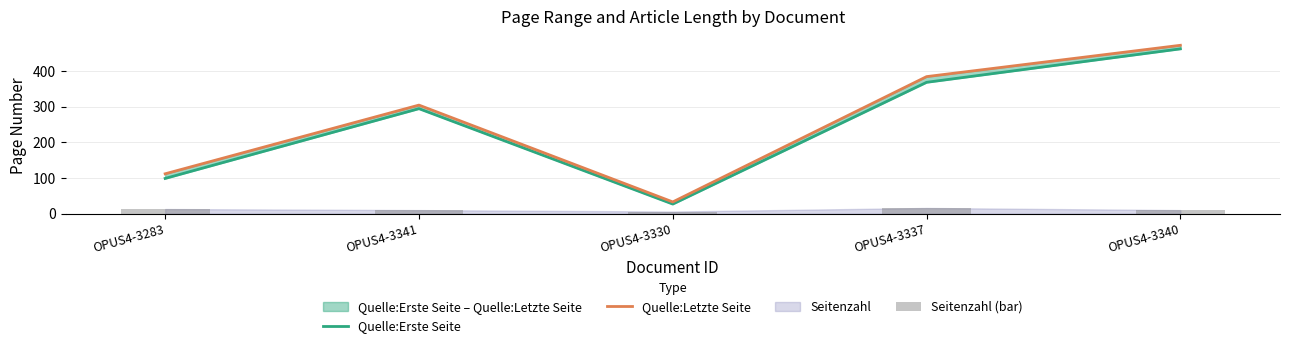

At which label does Seitenzahl (bar) reach its peak?

OPUS4-3337